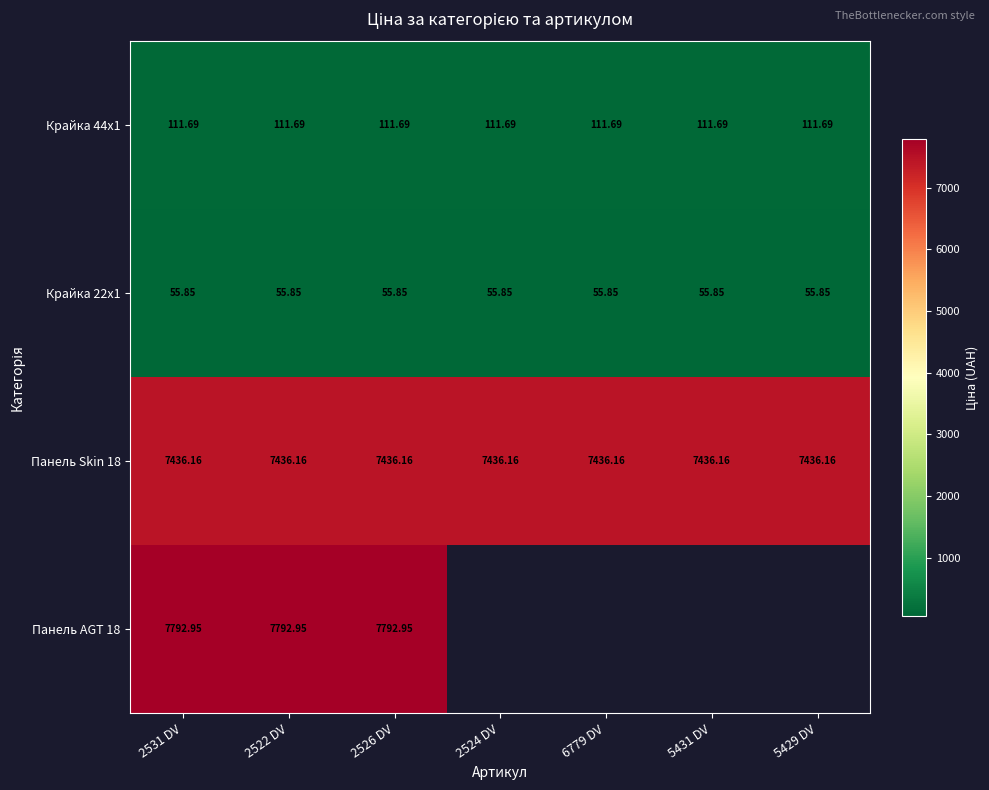

The value of Панель Skin 18 at 6779 DV is 12259.5. True or false?

False